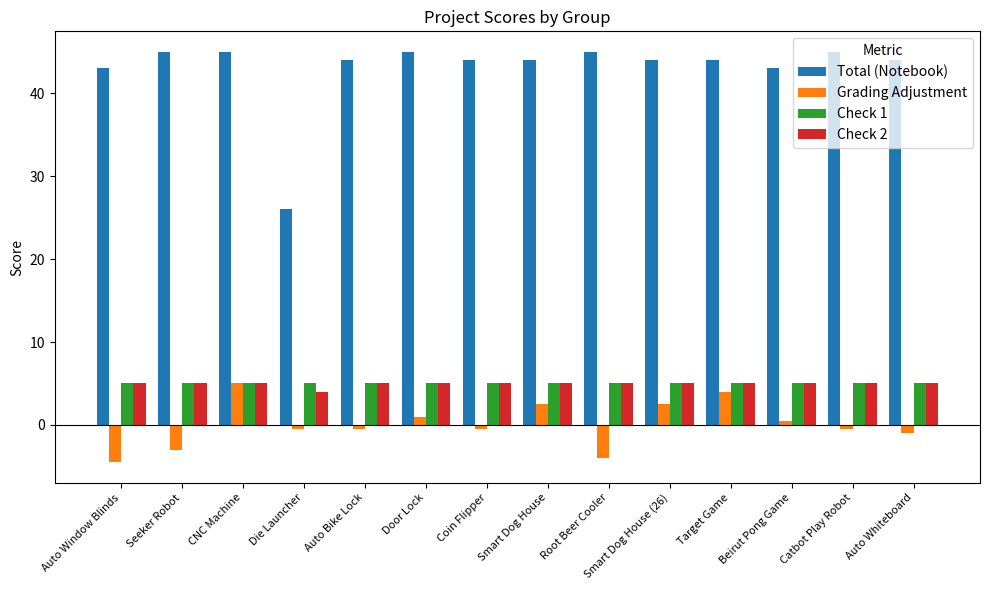

Does the chart contain any negative values?

Yes